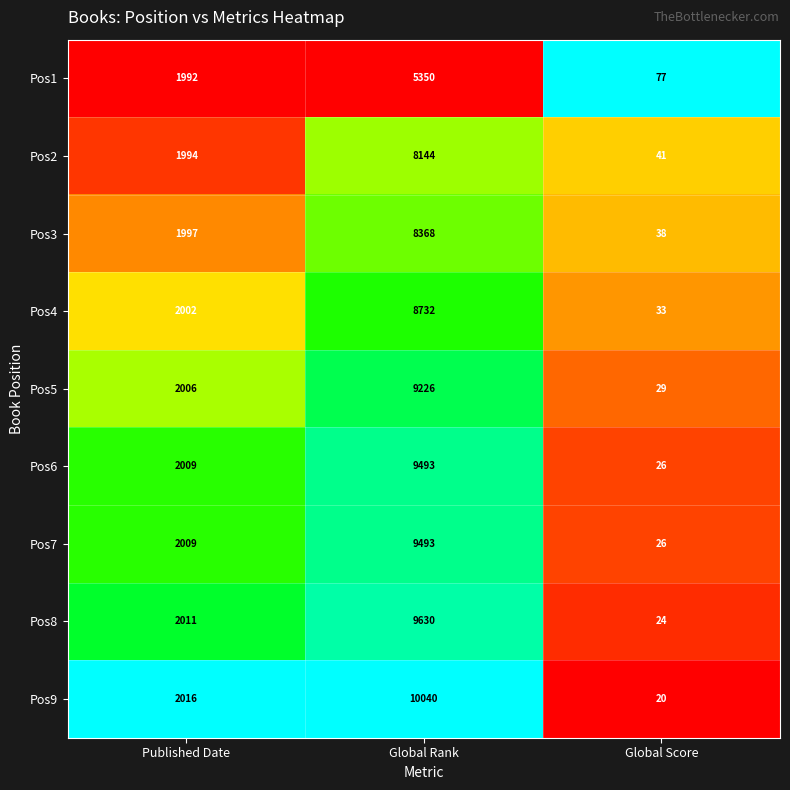

Between Published Date and Global Rank, which series saw the biggest shift?

Pos9